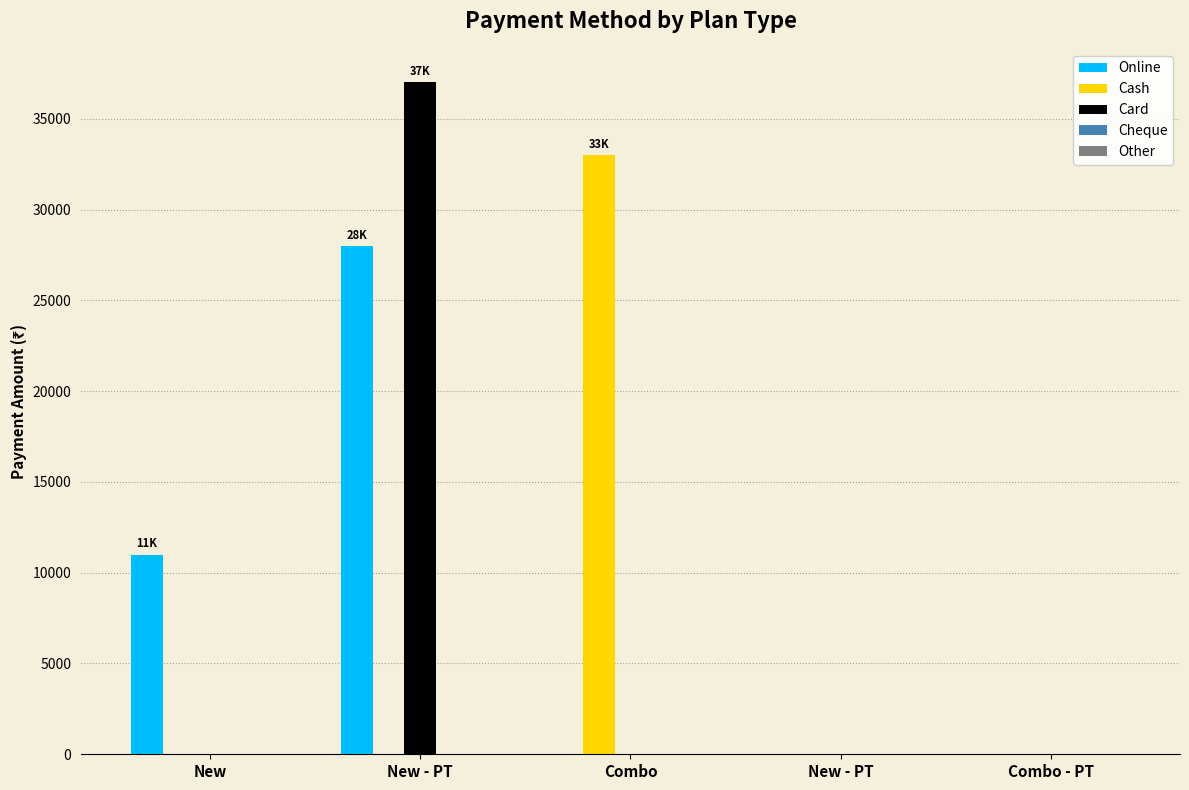

Is the value of Online at Combo - PT greater than the value of Card at Combo - PT?

No